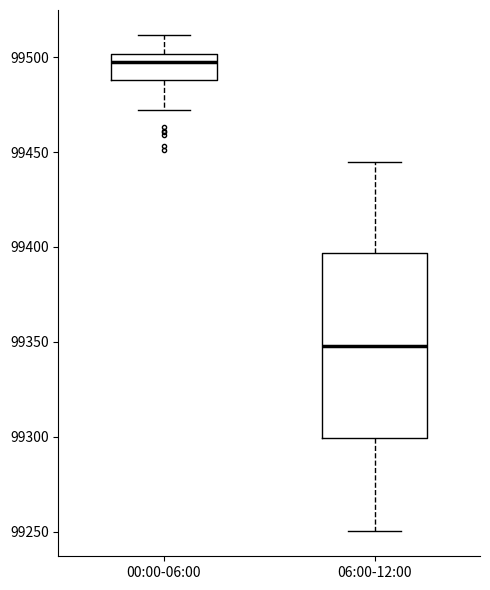

Where is the lower edge of the box for 06:00-12:00 on the y-axis? The values are not printed on the chart, so give them approximately, as read against the axis.

99300